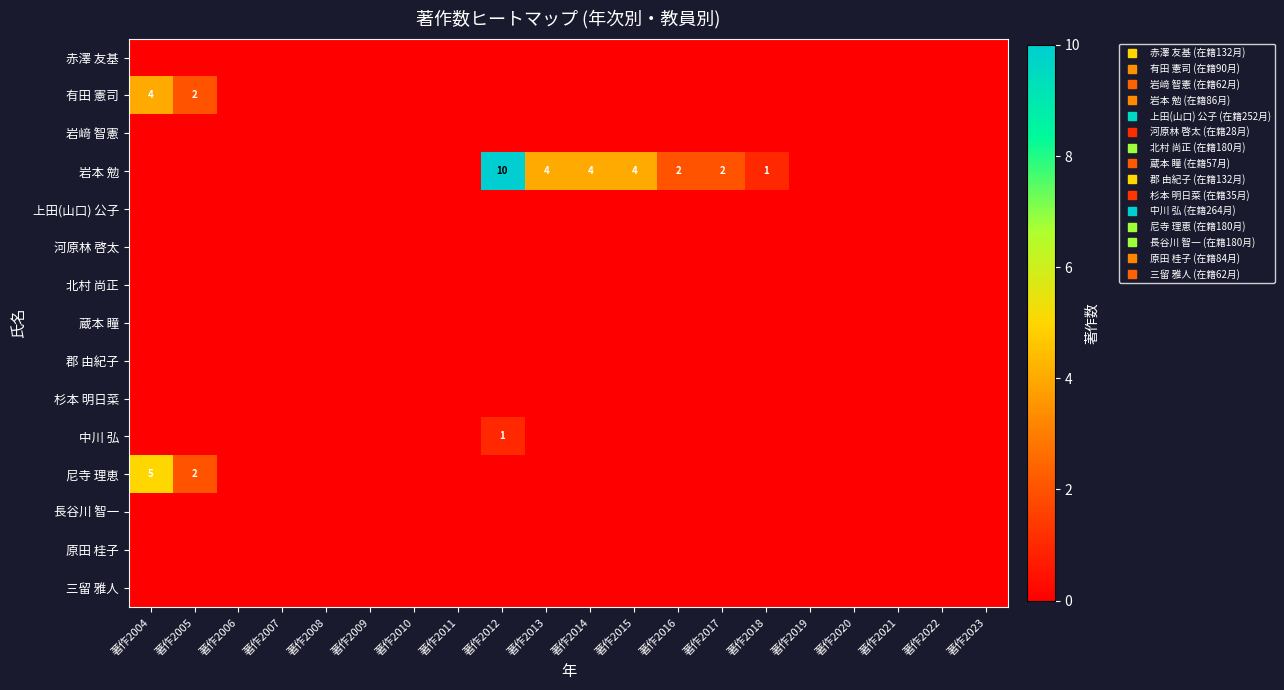

True or false: 尼寺 理恵 has a value of 0 at 著作2008.

True